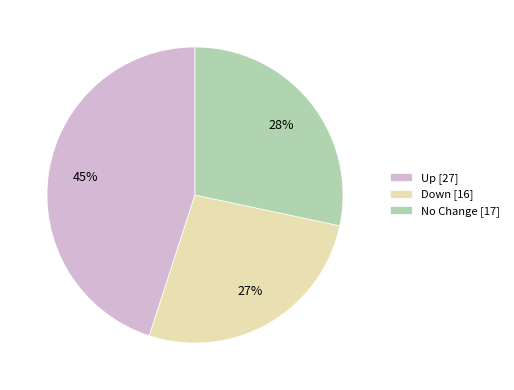

How many segments does this pie chart have?

3